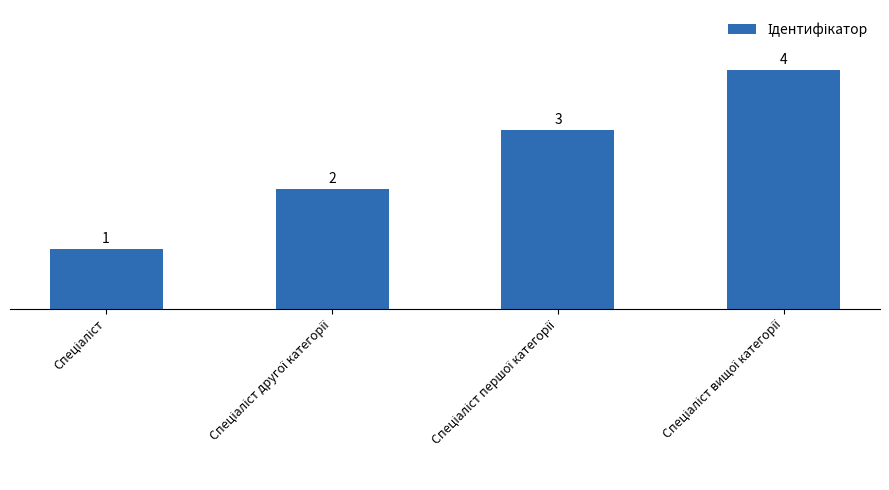

Does the chart contain any negative values?

No